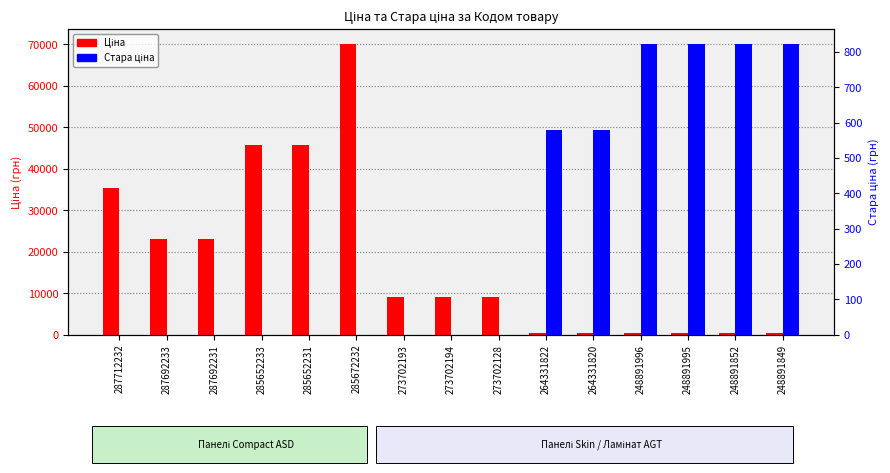

The value of Стара ціна at 285652231 is 0.0. True or false?

True